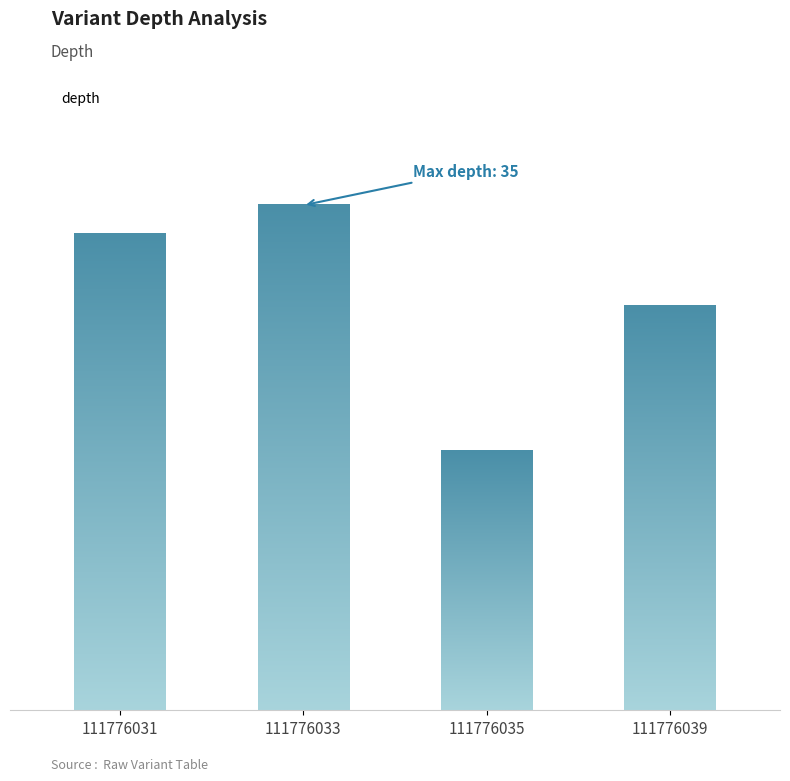

List the labels in order of value, largest first.

111776033, 111776031, 111776039, 111776035